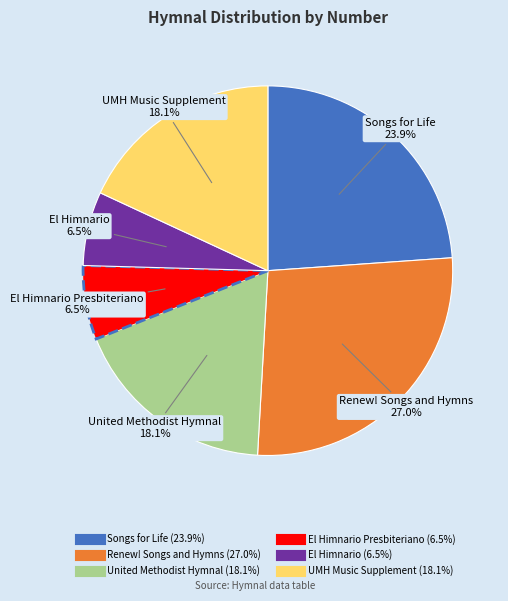

Does any single category account for the majority?

No